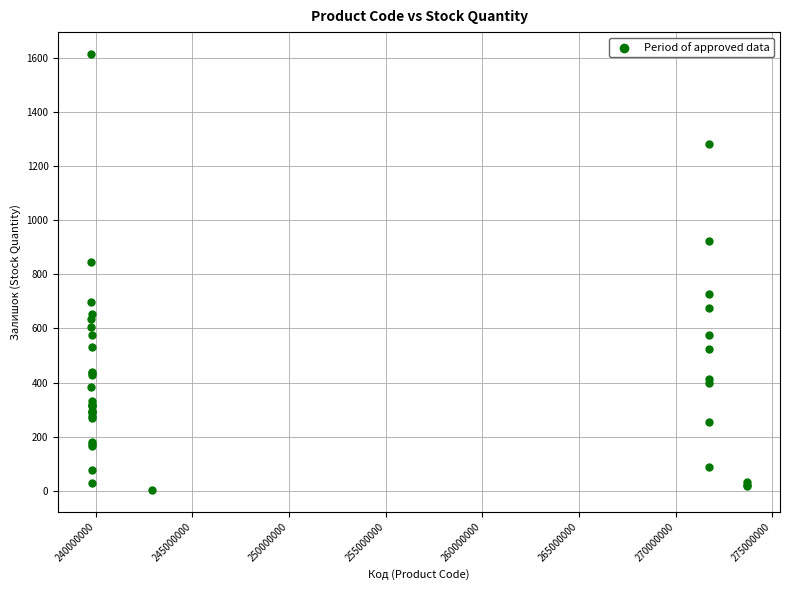

What Y value in the scatter plot is closest to 808?

845